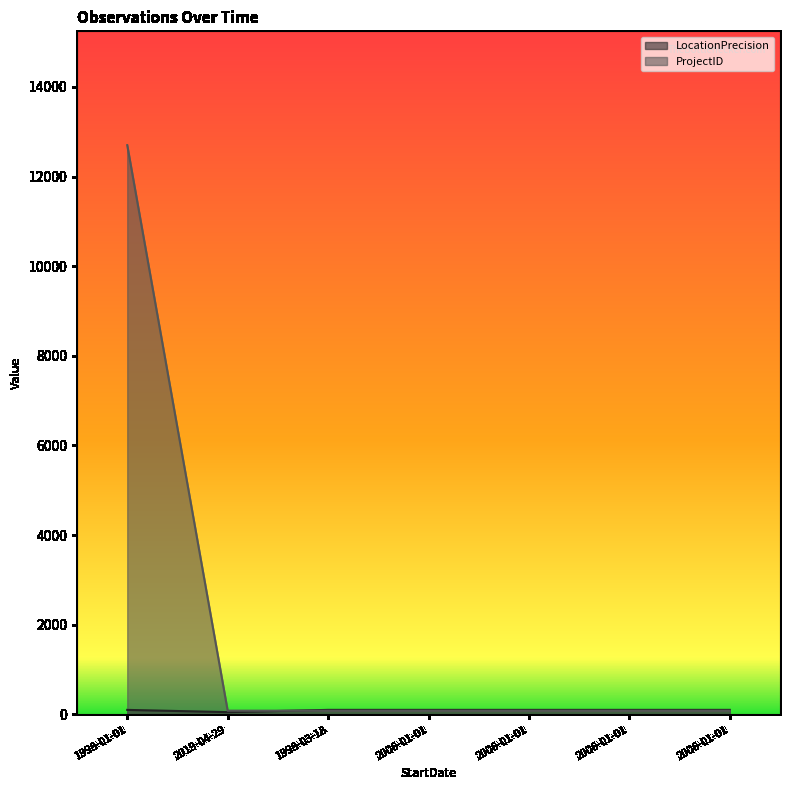

How many lines are shown in the chart?

2